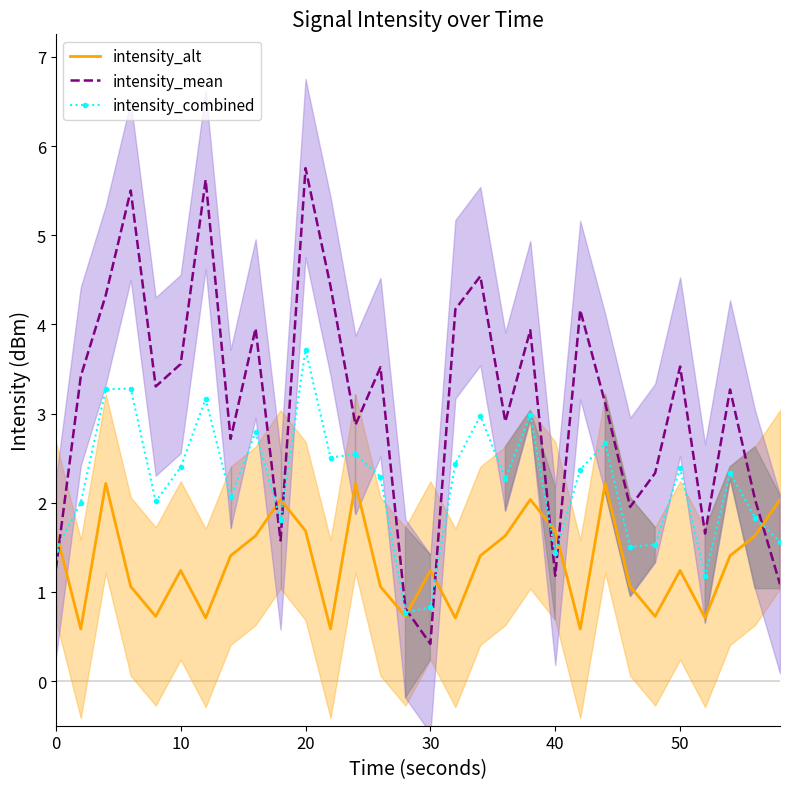

What are all the series names shown in the legend?

intensity_alt, intensity_mean, intensity_combined